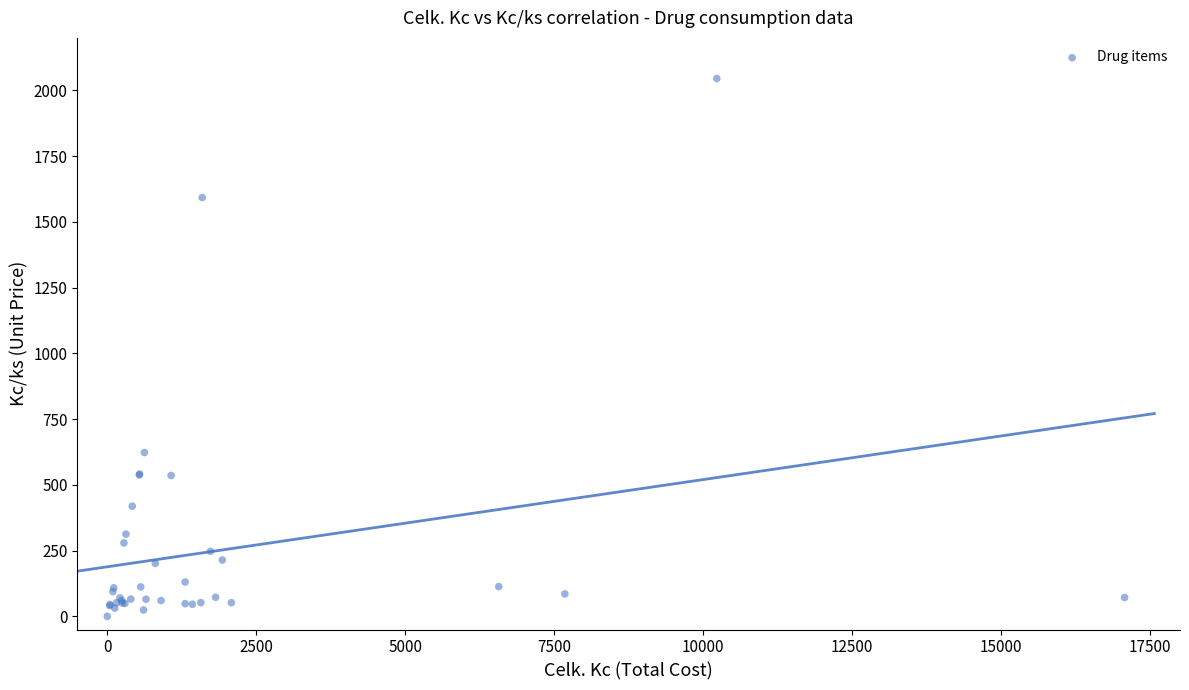

What Y value in the scatter plot is closest to 1022?

623.0